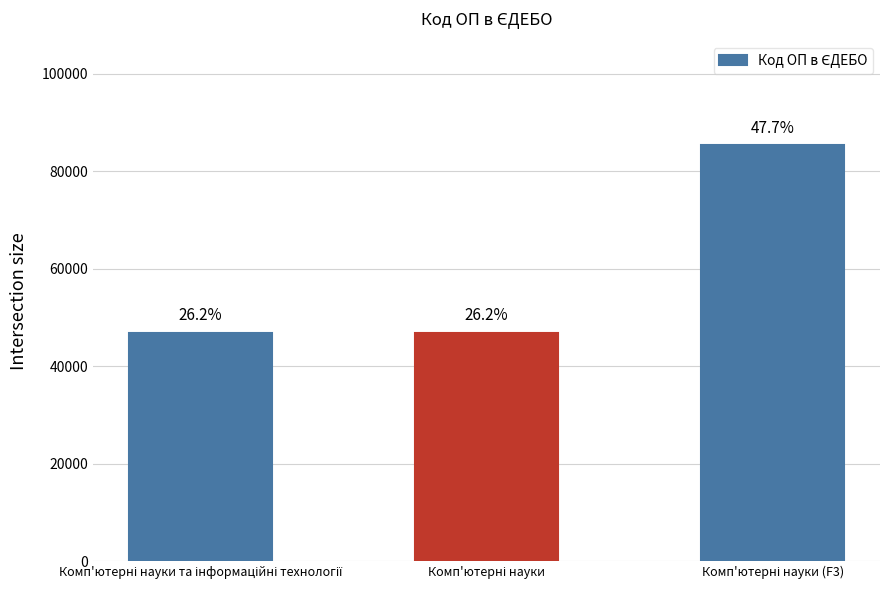

True or false: the data shows 32182 at Комп'ютерні науки (F3).

False